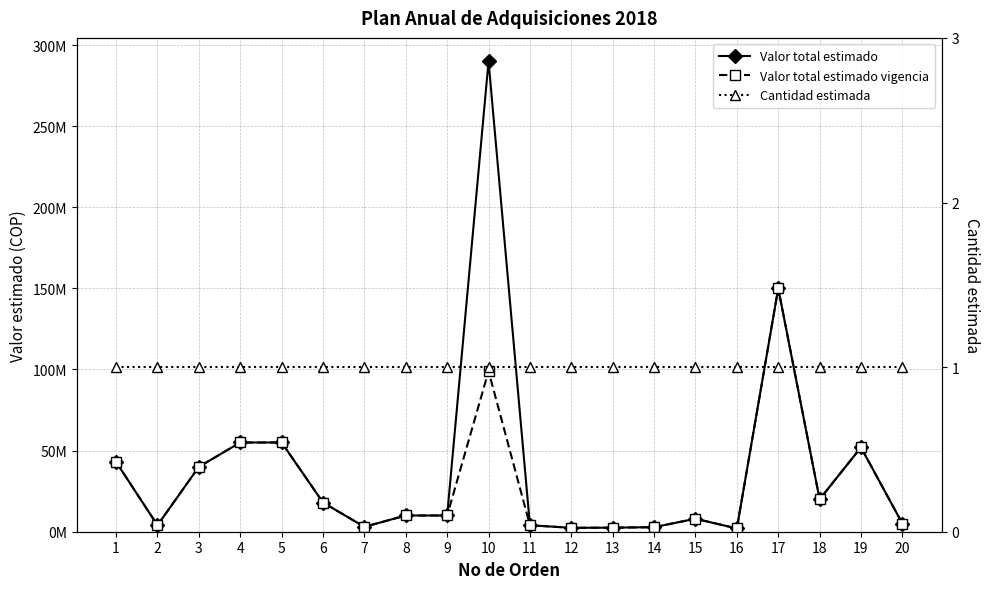

Is the value of Valor total estimado at 10 greater than the value of Valor total estimado vigencia at 11?

Yes